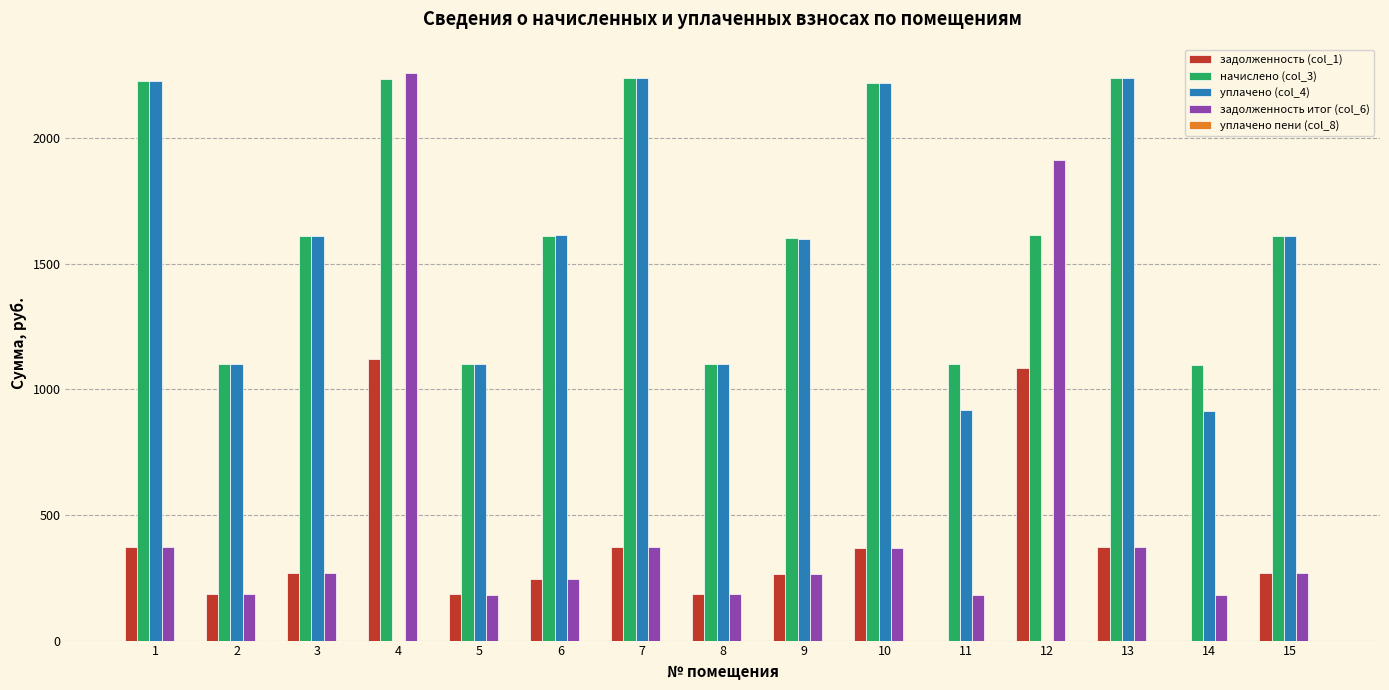

The value of начислено (col_3) at 10 is 3232.3. True or false?

False